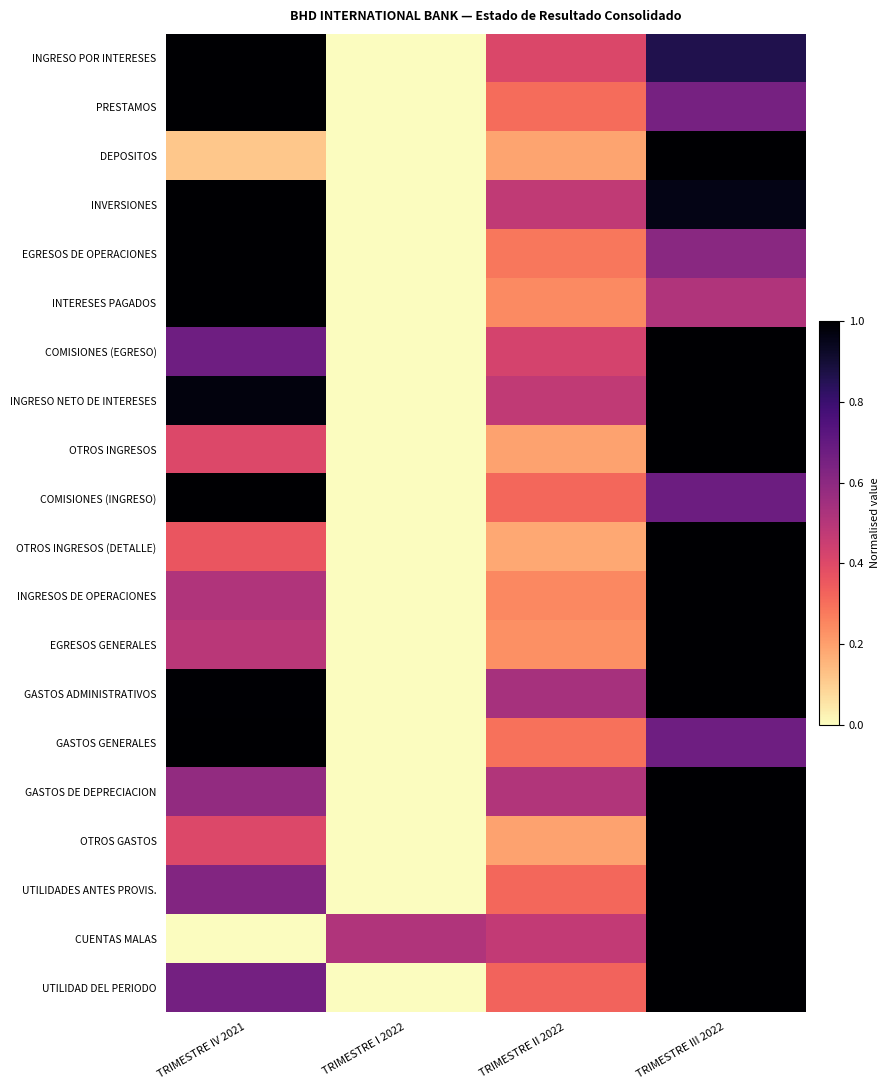

Which series changed the most between TRIMESTRE II 2022 and TRIMESTRE III 2022?

OTROS INGRESOS (DETALLE)